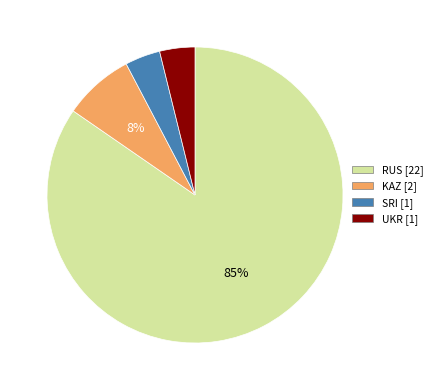

Is it true that RUS is 91% of the pie?

False